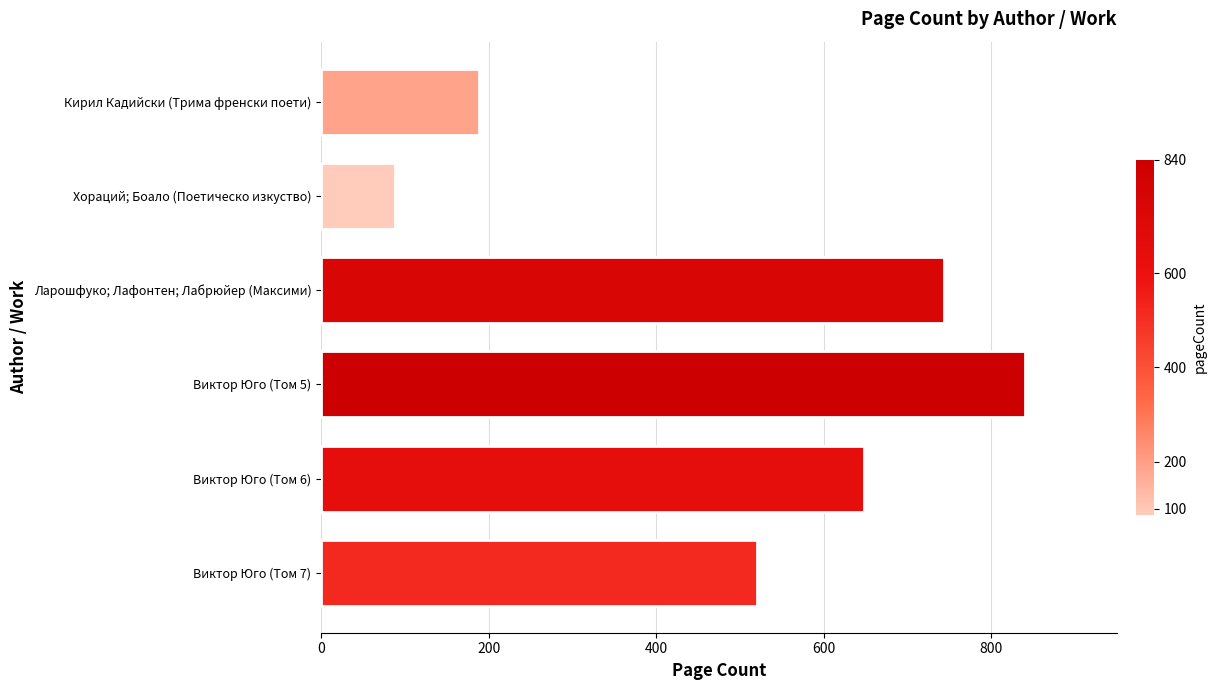

What is the value of the 5th bar from the top?

648